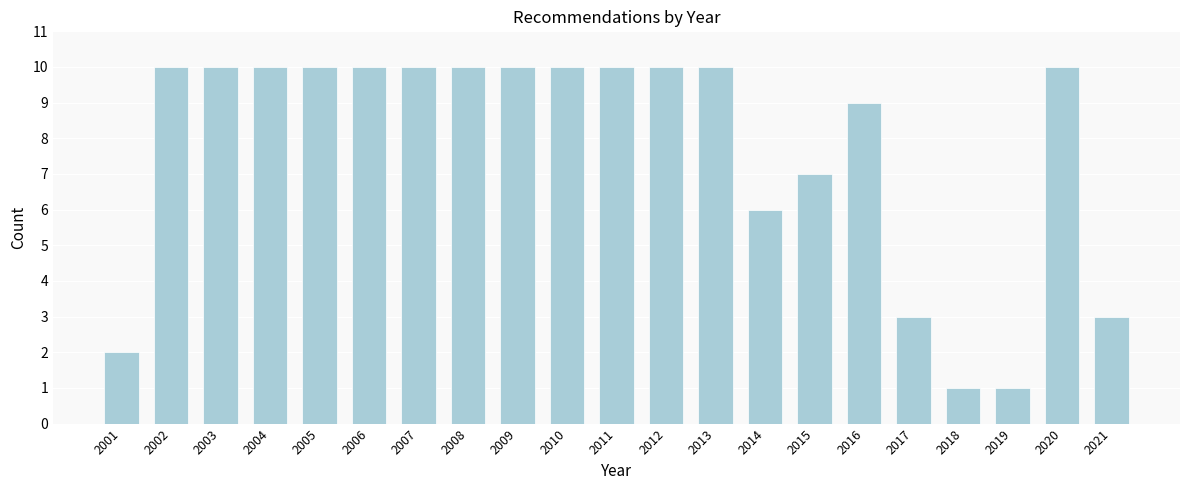

Reading left to right, transcribe all the data shown in this chart.

2001=2	2002=10	2003=10	2004=10	2005=10	2006=10	2007=10	2008=10	2009=10	2010=10	2011=10	2012=10	2013=10	2014=6	2015=7	2016=9	2017=3	2018=1	2019=1	2020=10	2021=3